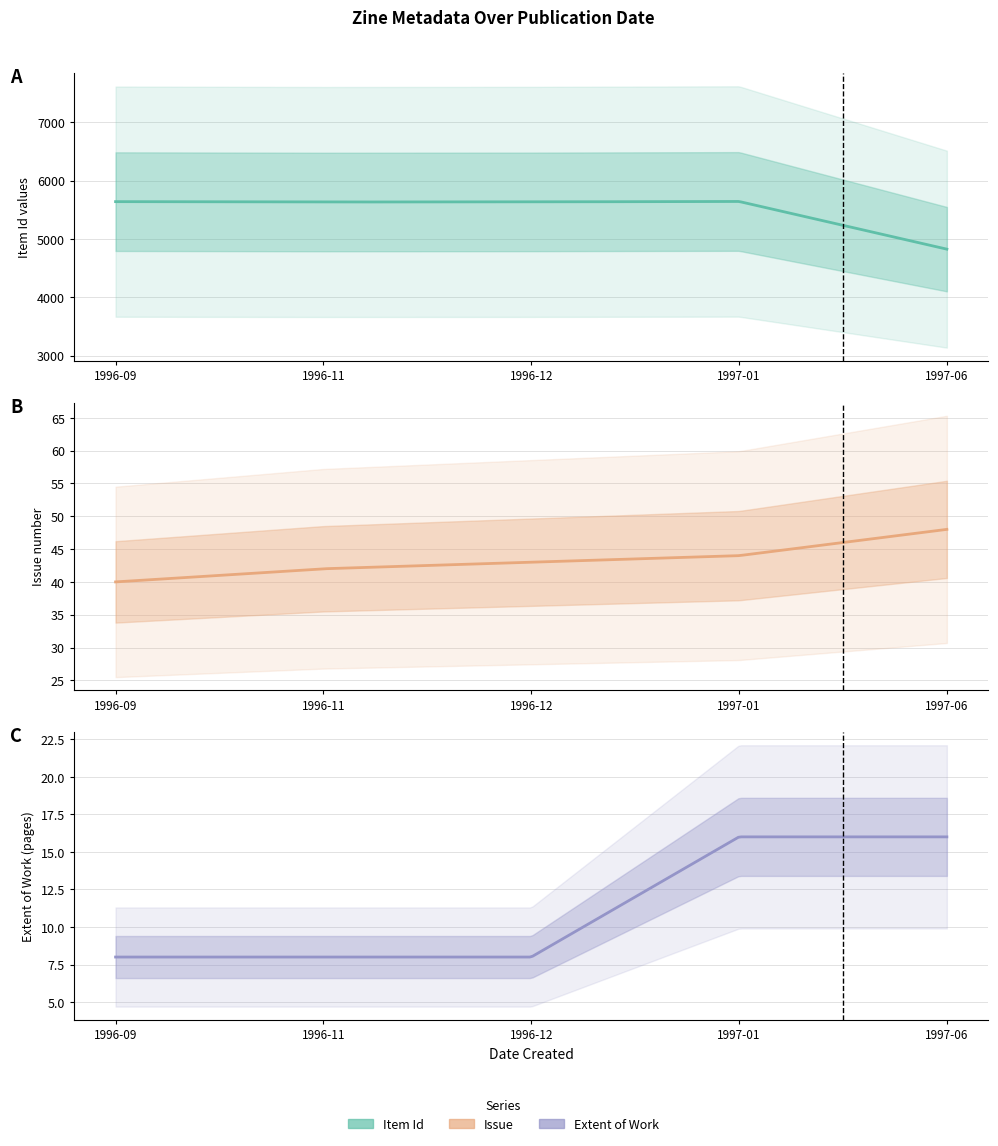

The Extent of Work series shows 16 at 1997-01. True or false?

True